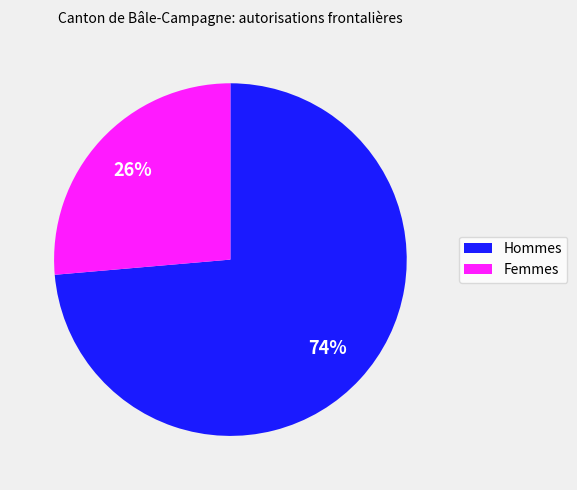

Is it true that Femmes is 26% of the pie?

True